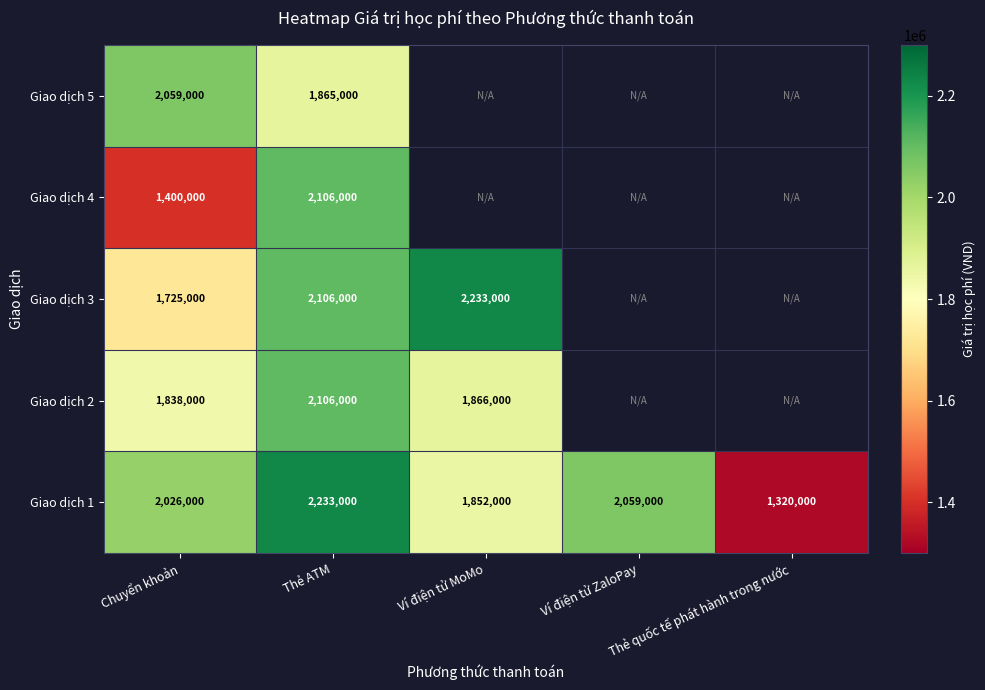

What is the average value of the Giao dịch 1 series?

1898000